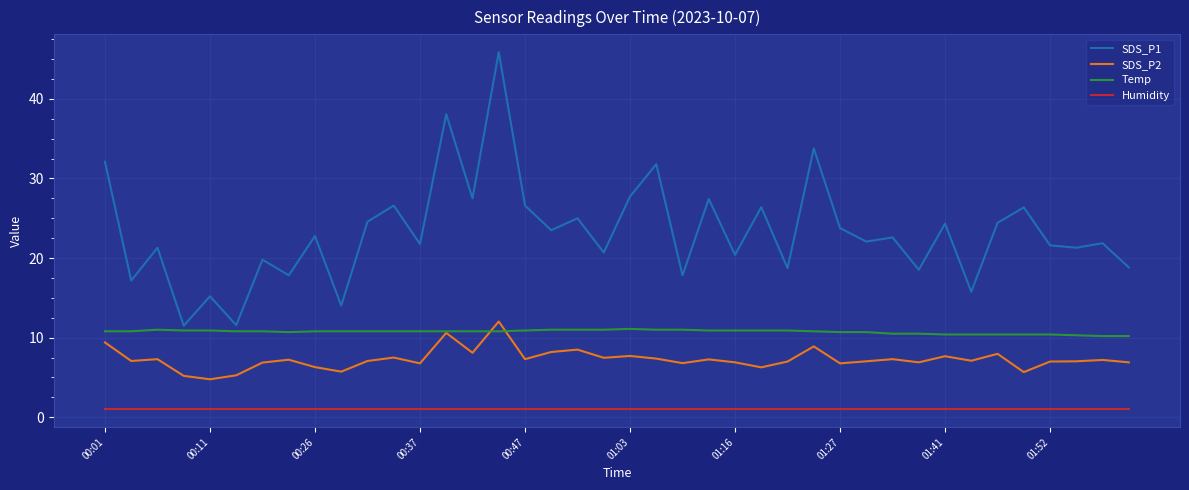

Rank the series by their average value, from lowest to highest.

Humidity, SDS_P2, Temp, SDS_P1